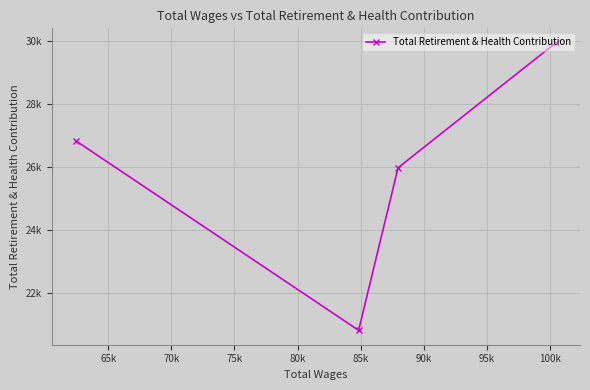

Which has a higher value, 75k or 65k?

75k